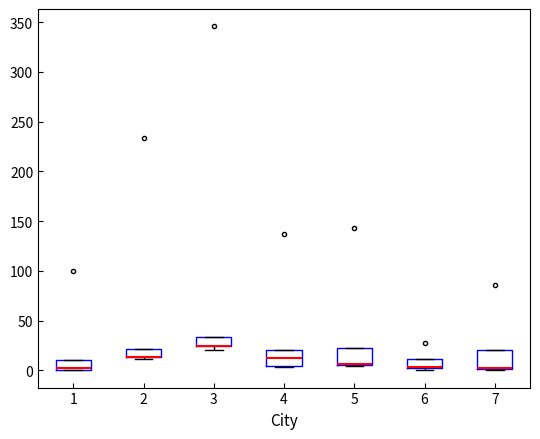

Reading left to right, read every box against the y-axis: the position of its median line, the range the box covers, and the ends of its whiskers. The values are not printed on the chart, so give them approximately, as read against the axis.

1: median 0 (just above the box's lower edge), box 0 to 10, whiskers 0 to 10
2: median 15 (drawn on the box's lower edge), box 15 to 20, whiskers 10 to 20
3: median 25 (drawn on the box's lower edge), box 25 to 35, whiskers 20 to 35
4: median 10, box 5 to 20, whiskers 5 to 20
5: median 5 (just above the box's lower edge), box 5 to 20, whiskers 5 to 20
6: median 5 (drawn on the box's lower edge), box 0 to 10, whiskers 0 (just below the box's lower edge) to 10
7: median 0 (drawn on the box's lower edge), box 0 to 20, whiskers 0 to 20